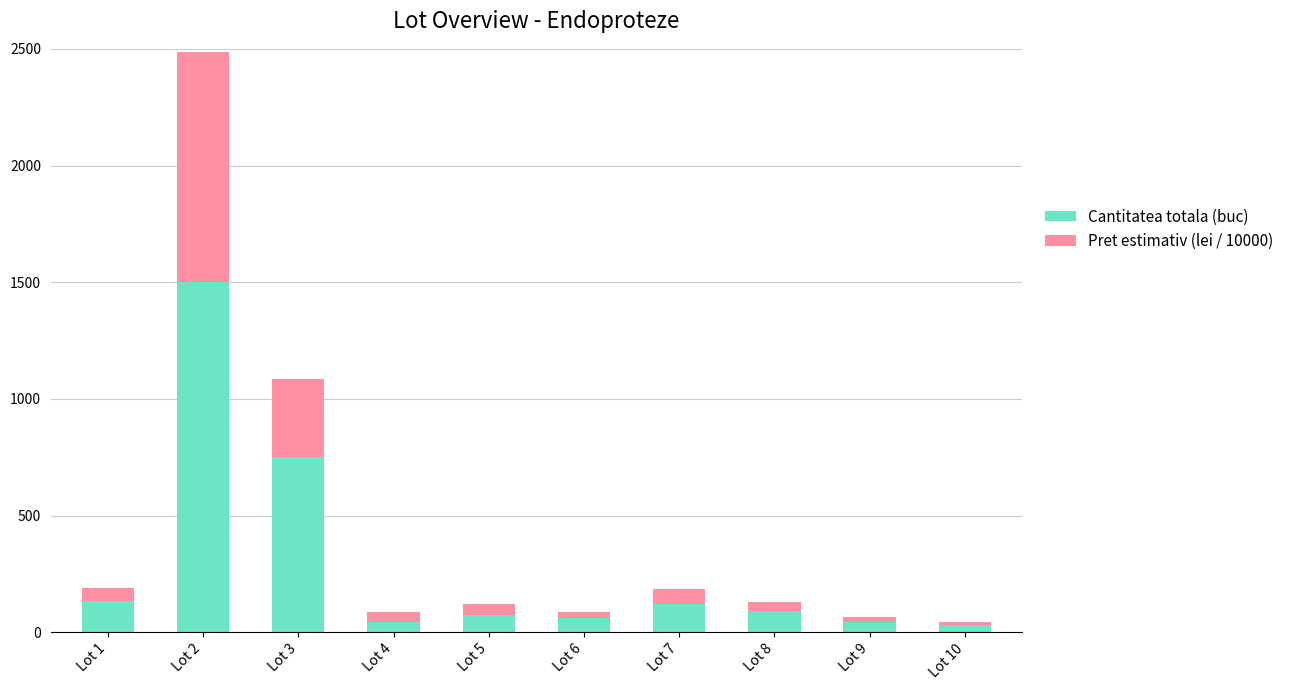

At which category is the sum across all series the highest?

Lot 2